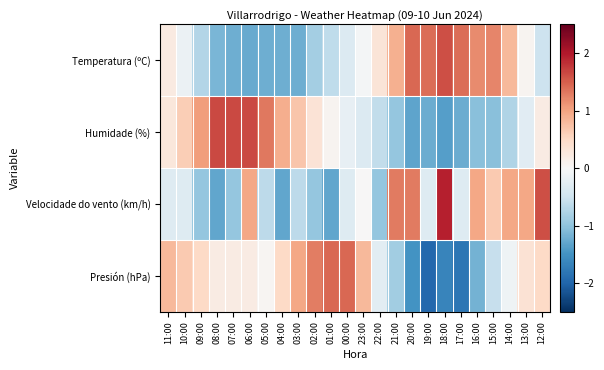

Reading left to right, extract all data points from this chart.

Temperatura (ºC): 11:00=0.2	10:00=-0.2	09:00=-0.7	08:00=-1.1	07:00=-1.2	06:00=-1.3	05:00=-1.2	04:00=-1.2	03:00=-1.2	02:00=-0.9	01:00=-0.6	00:00=-0.3	23:00=-0.0	22:00=0.3	21:00=0.9	20:00=1.4	19:00=1.4	18:00=1.6	17:00=1.4	16:00=1.2	15:00=1.2	14:00=0.8	13:00=0.1	12:00=-0.5
Humidade (%): 11:00=0.3	10:00=0.6	09:00=1.0	08:00=1.7	07:00=1.7	06:00=1.7	05:00=1.3	04:00=0.9	03:00=0.7	02:00=0.3	01:00=0.1	00:00=-0.2	23:00=-0.3	22:00=-0.6	21:00=-1.0	20:00=-1.3	19:00=-1.2	18:00=-1.4	17:00=-1.2	16:00=-1.0	15:00=-1.0	14:00=-0.8	13:00=-0.3	12:00=0.2
Velocidade do vento (km/h): 11:00=-0.3	10:00=-0.3	09:00=-1.0	08:00=-1.3	07:00=-1.0	06:00=1.0	05:00=-0.6	04:00=-1.3	03:00=-0.6	02:00=-1.0	01:00=-1.3	00:00=-0.3	23:00=0.0	22:00=-1.0	21:00=1.3	20:00=1.3	19:00=-0.3	18:00=1.9	17:00=-0.3	16:00=1.0	15:00=0.6	14:00=1.0	13:00=1.0	12:00=1.6
Presión (hPa): 11:00=0.8	10:00=0.7	09:00=0.5	08:00=0.2	07:00=0.2	06:00=0.2	05:00=0.0	04:00=0.5	03:00=1.0	02:00=1.3	01:00=1.4	00:00=1.4	23:00=0.8	22:00=-0.3	21:00=-0.9	20:00=-1.5	19:00=-2.0	18:00=-1.6	17:00=-1.8	16:00=-1.2	15:00=-0.6	14:00=-0.1	13:00=0.4	12:00=0.5